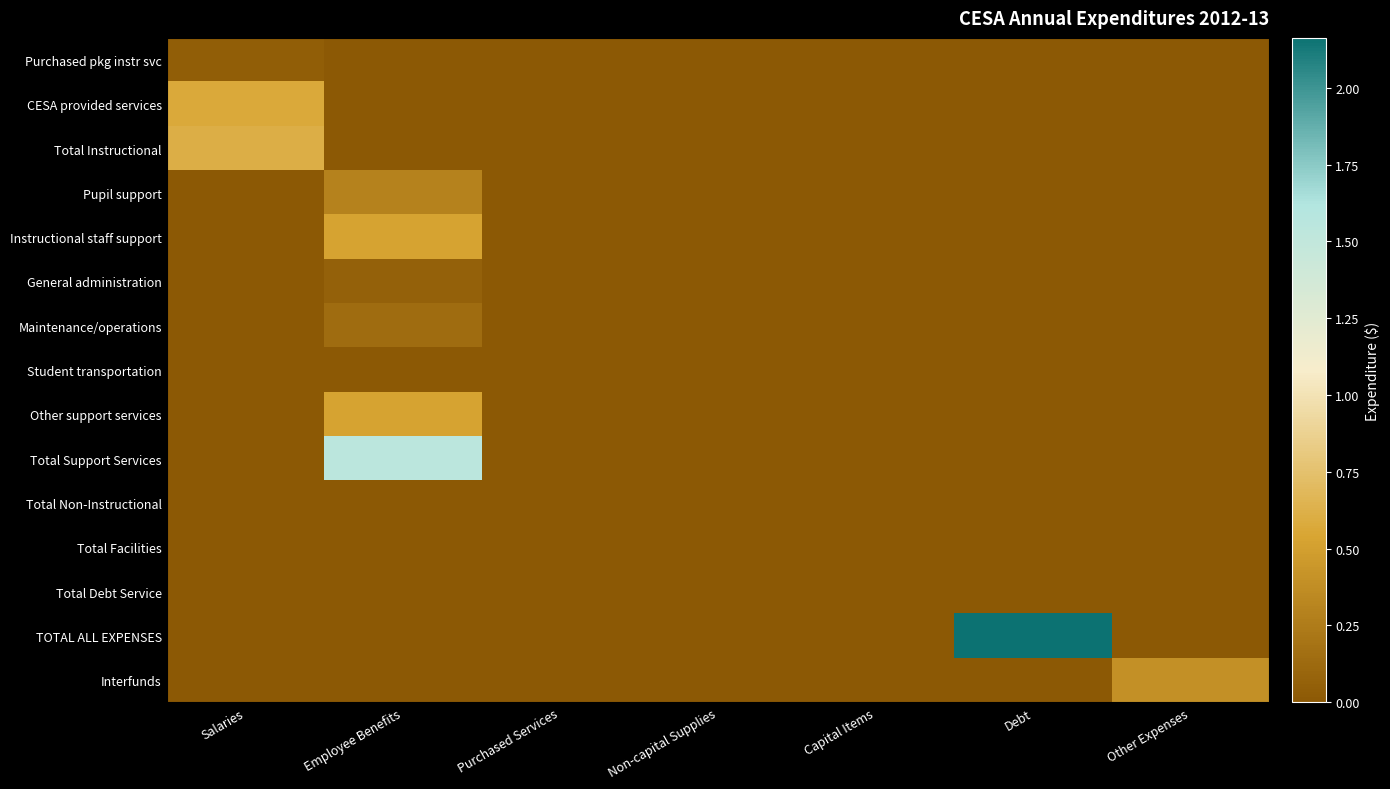

Reading left to right, extract all data points from this chart.

Purchased pkg instr svc: Salaries=411754.7	Employee Benefits=0.0	Purchased Services=0.0	Non-capital Supplies=0.0	Capital Items=0.0	Debt=0.0	Other Expenses=0.0
CESA provided services: Salaries=5696930.8	Employee Benefits=0.0	Purchased Services=0.0	Non-capital Supplies=0.0	Capital Items=0.0	Debt=0.0	Other Expenses=0.0
Total Instructional: Salaries=6108685.5	Employee Benefits=0.0	Purchased Services=0.0	Non-capital Supplies=0.0	Capital Items=0.0	Debt=0.0	Other Expenses=0.0
Pupil support: Salaries=0.0	Employee Benefits=2951437.3	Purchased Services=0.0	Non-capital Supplies=0.0	Capital Items=0.0	Debt=0.0	Other Expenses=0.0
Instructional staff support: Salaries=0.0	Employee Benefits=5313355.6	Purchased Services=0.0	Non-capital Supplies=0.0	Capital Items=0.0	Debt=0.0	Other Expenses=0.0
General administration: Salaries=0.0	Employee Benefits=598368.8	Purchased Services=0.0	Non-capital Supplies=0.0	Capital Items=0.0	Debt=0.0	Other Expenses=0.0
Maintenance/operations: Salaries=0.0	Employee Benefits=1365480.3	Purchased Services=0.0	Non-capital Supplies=0.0	Capital Items=0.0	Debt=0.0	Other Expenses=0.0
Student transportation: Salaries=0.0	Employee Benefits=20000.0	Purchased Services=0.0	Non-capital Supplies=0.0	Capital Items=0.0	Debt=0.0	Other Expenses=0.0
Other support services: Salaries=0.0	Employee Benefits=5265607.5	Purchased Services=0.0	Non-capital Supplies=0.0	Capital Items=0.0	Debt=0.0	Other Expenses=0.0
Total Support Services: Salaries=0.0	Employee Benefits=15514249.6	Purchased Services=0.0	Non-capital Supplies=0.0	Capital Items=0.0	Debt=0.0	Other Expenses=0.0
Total Non-Instructional: Salaries=0.0	Employee Benefits=0.0	Purchased Services=0.0	Non-capital Supplies=0.0	Capital Items=0.0	Debt=0.0	Other Expenses=0.0
Total Facilities: Salaries=0.0	Employee Benefits=0.0	Purchased Services=0.0	Non-capital Supplies=0.0	Capital Items=0.0	Debt=0.0	Other Expenses=0.0
Total Debt Service: Salaries=0.0	Employee Benefits=0.0	Purchased Services=0.0	Non-capital Supplies=0.0	Capital Items=0.0	Debt=0.0	Other Expenses=0.0
TOTAL ALL EXPENSES: Salaries=0.0	Employee Benefits=0.0	Purchased Services=0.0	Non-capital Supplies=0.0	Capital Items=0.0	Debt=21622935.1	Other Expenses=0.0
Interfunds: Salaries=0.0	Employee Benefits=0.0	Purchased Services=0.0	Non-capital Supplies=0.0	Capital Items=0.0	Debt=0.0	Other Expenses=3901202.9